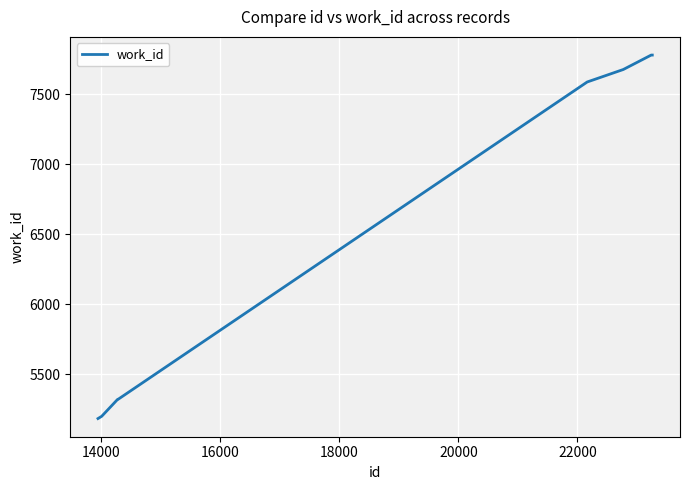

What is the difference between the maximum and minimum values?

2593